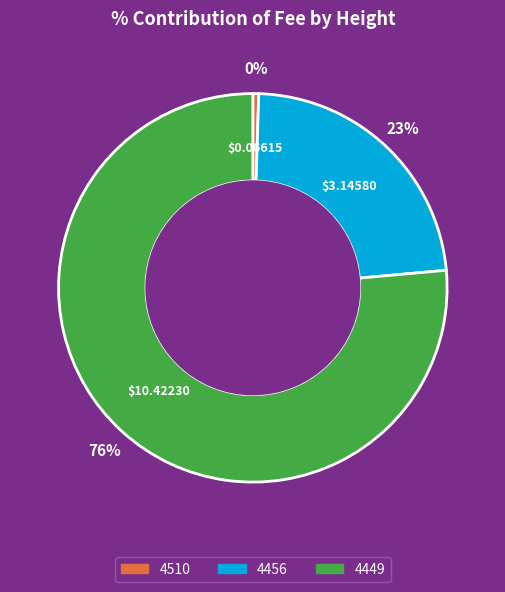

Is the sum of 4510 and 4456 greater than half?

No